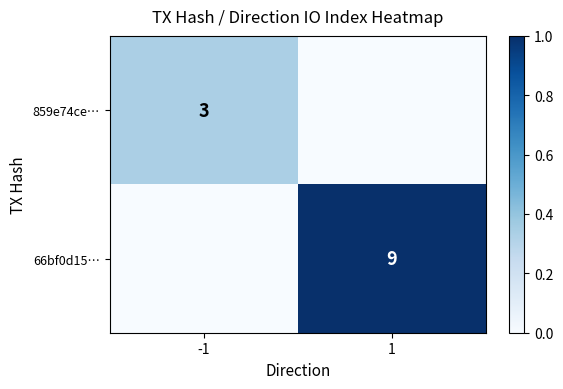

Is it true that 66bf0d15… equals 9 at 1?

True